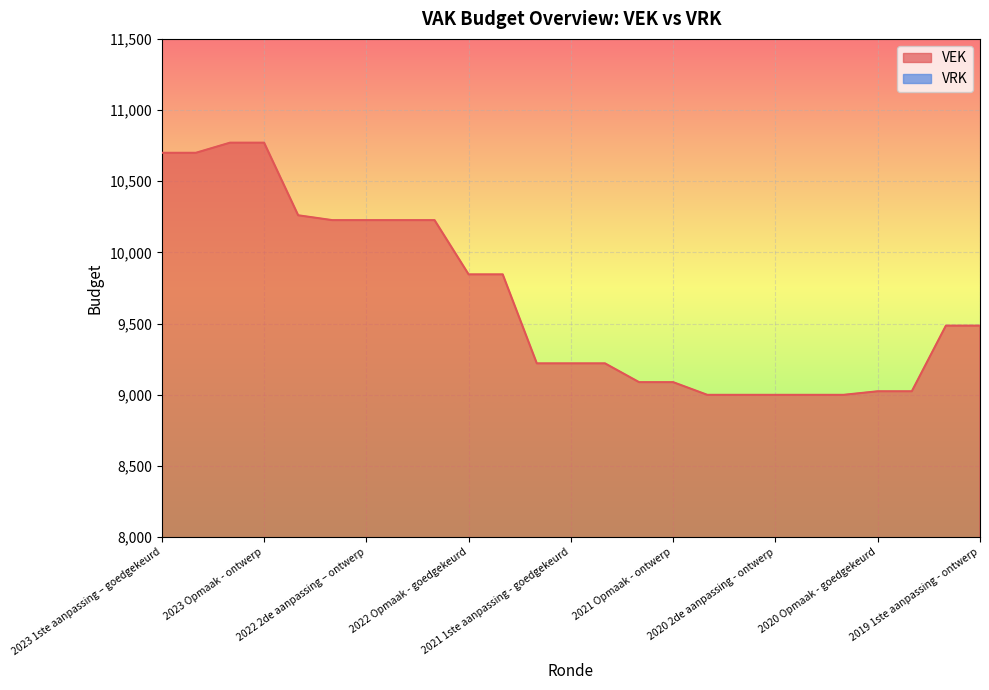

What is the label of the 17th point from the left?

2020 uitvoering